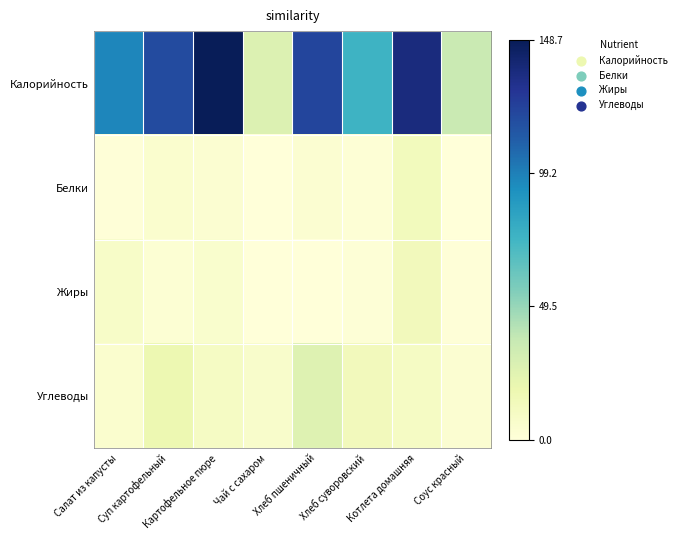

List the series in order of their peak value, highest first.

Калорийность, Углеводы, Жиры, Белки